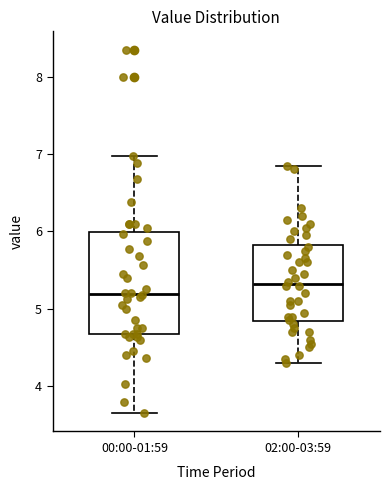

Which box is the tallest, from its lower edge to its upper edge?

00:00-01:59